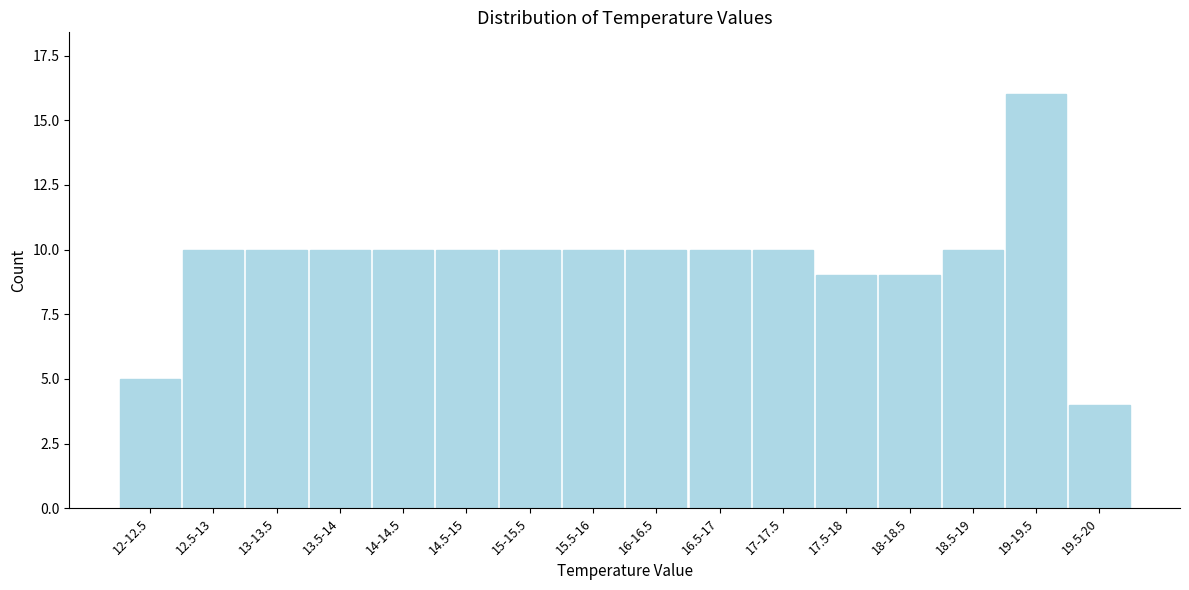

Reading left to right, list all the values displayed in this chart.

12-12.5=5	12.5-13=10	13-13.5=10	13.5-14=10	14-14.5=10	14.5-15=10	15-15.5=10	15.5-16=10	16-16.5=10	16.5-17=10	17-17.5=10	17.5-18=9	18-18.5=9	18.5-19=10	19-19.5=16	19.5-20=4